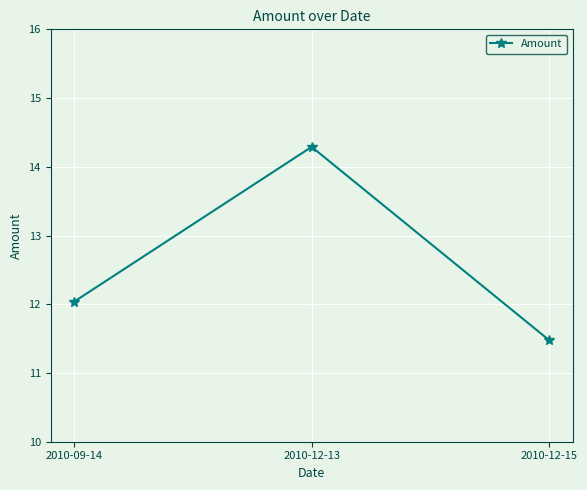

Rank the categories by value from lowest to highest.

2010-12-15, 2010-09-14, 2010-12-13